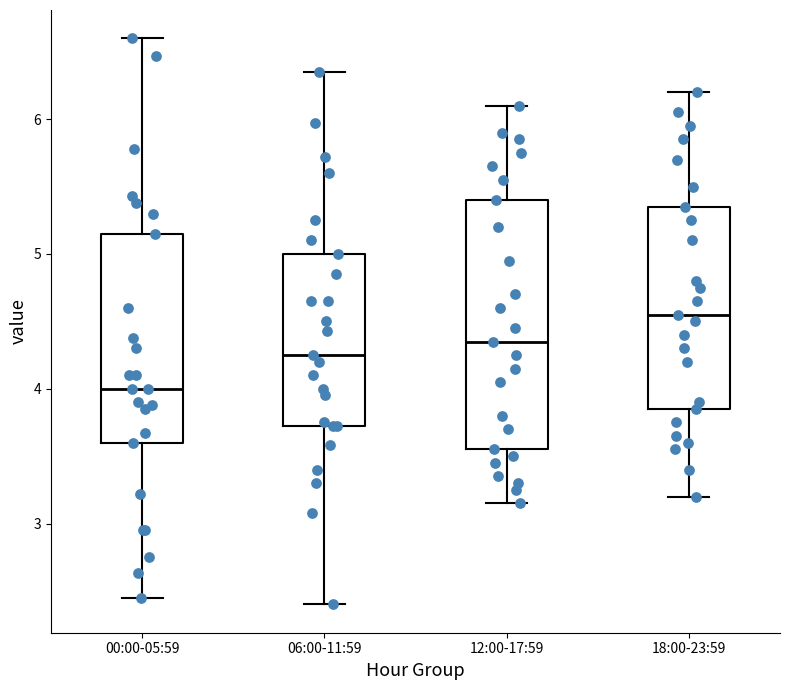

Reading left to right, transcribe this box plot: for each box, give where its median line is, the range the box spans, and where its two whiskers end, as read against the y-axis. The values are not printed on the chart, so give them approximately, as read against the axis.

00:00-05:59: median 4.0, box 3.6 to 5.2, whiskers 2.5 to 6.6
06:00-11:59: median 4.3, box 3.7 to 5.0, whiskers 2.4 to 6.4
12:00-17:59: median 4.4, box 3.6 to 5.4, whiskers 3.2 to 6.1
18:00-23:59: median 4.6, box 3.9 to 5.4, whiskers 3.2 to 6.2